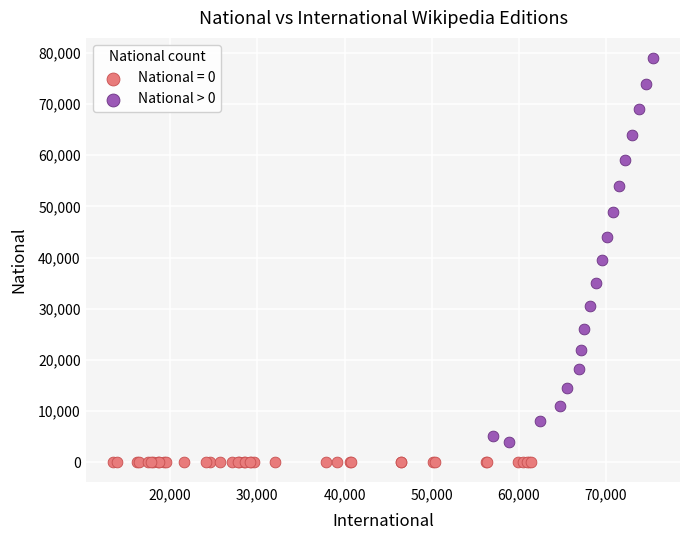

Which series reaches the minimum Y coordinate?

National = 0